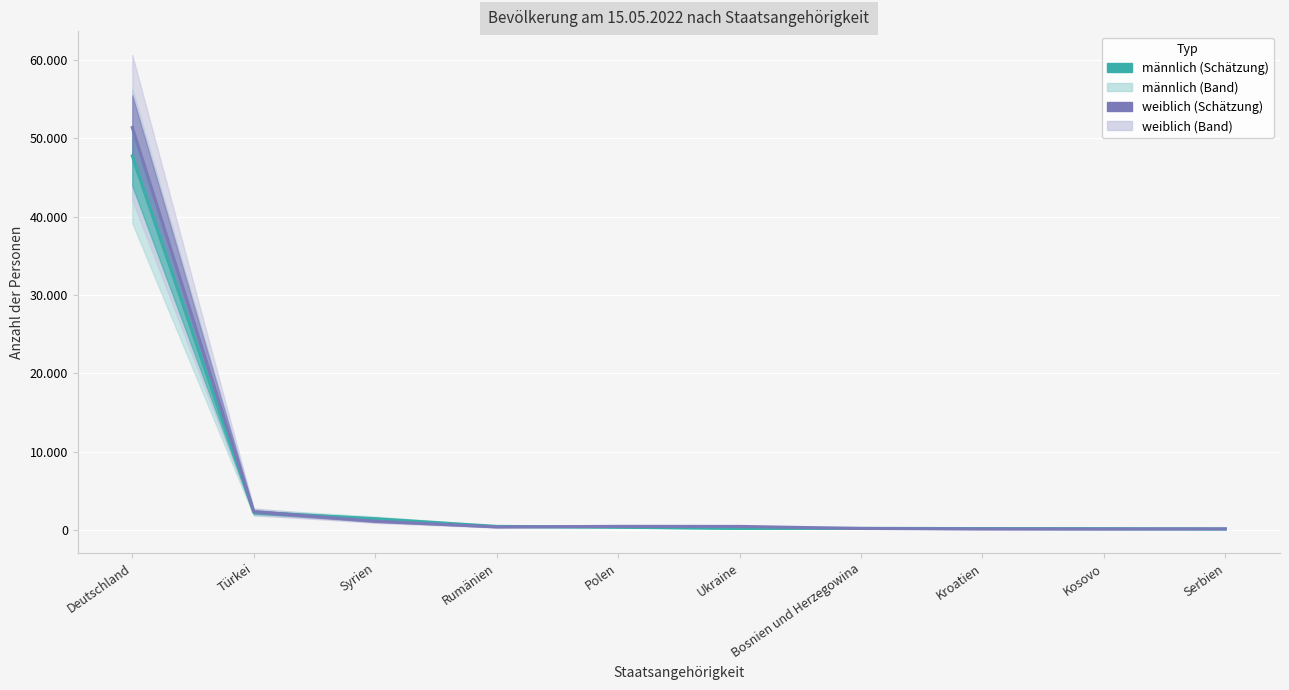

Reading left to right, transcribe all the data shown in this chart.

männlich: Deutschland=47727	Türkei=2297	Syrien=1489	Rumänien=510	Polen=409	Ukraine=255	Bosnien und Herzegowina=264	Kroatien=231	Kosovo=221	Serbien=178
weiblich: Deutschland=51339	Türkei=2387	Syrien=1167	Rumänien=440	Polen=515	Ukraine=508	Bosnien und Herzegowina=244	Kroatien=188	Kosovo=177	Serbien=200